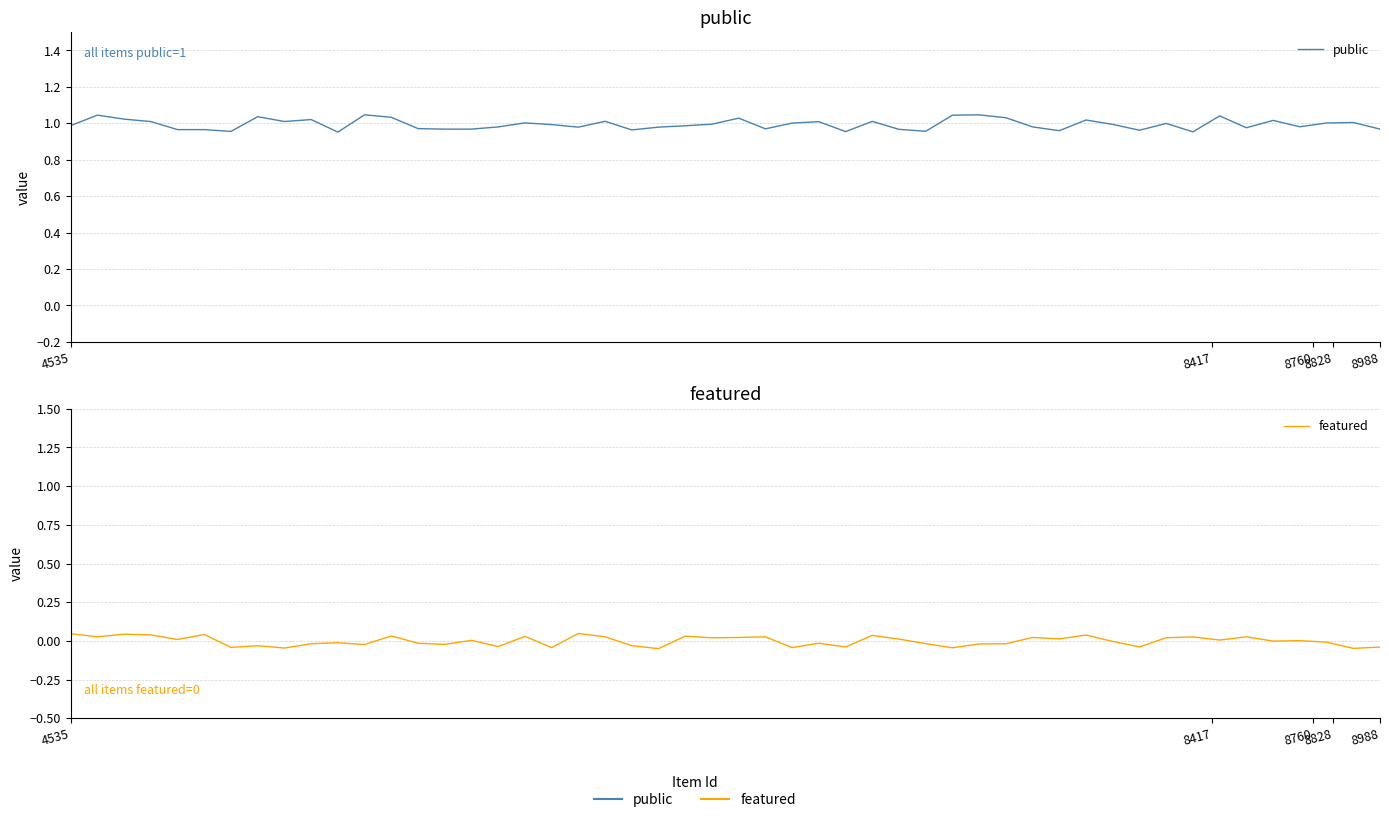

Rank the series by their maximum value, from highest to lowest.

public, featured